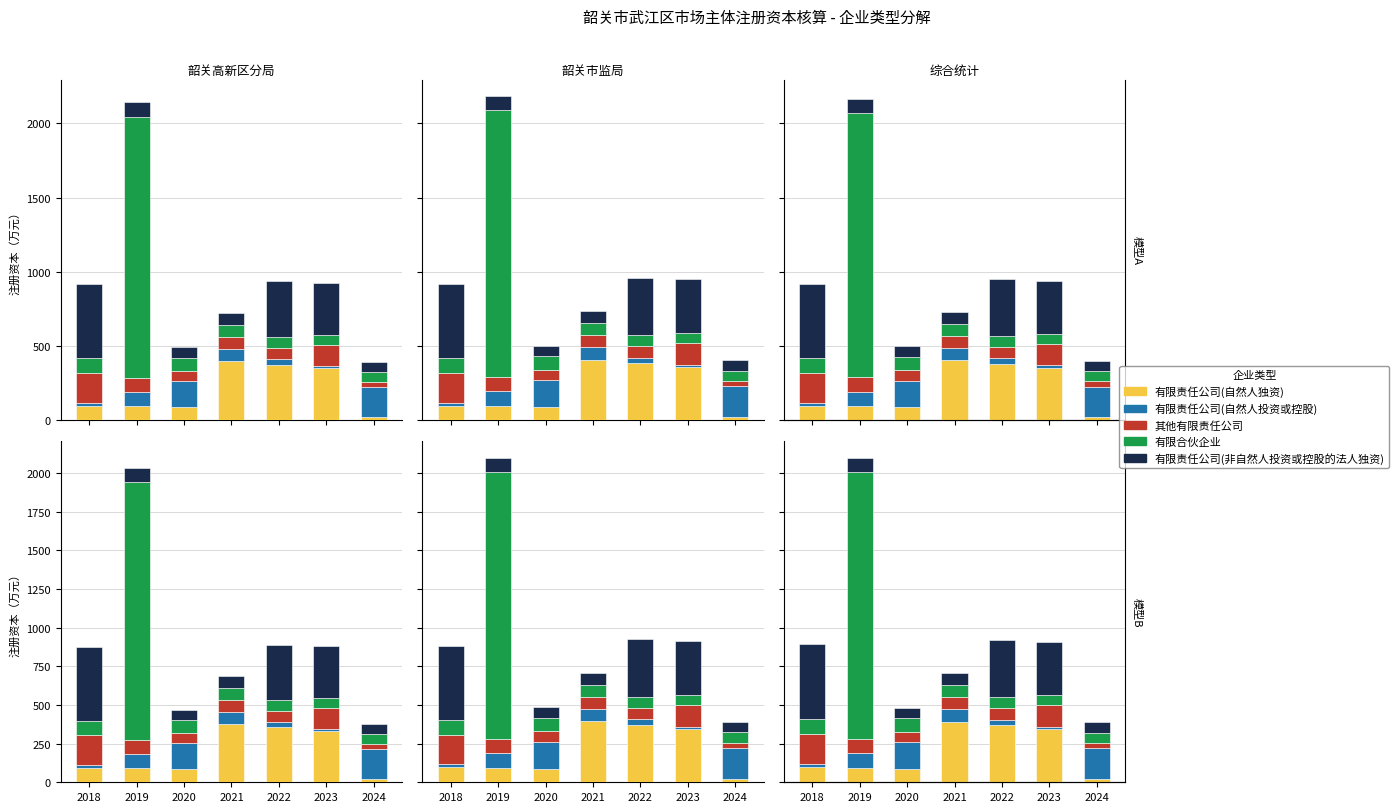

What is the difference between the maximum and minimum values in the 其他有限责任公司 series?

160.5